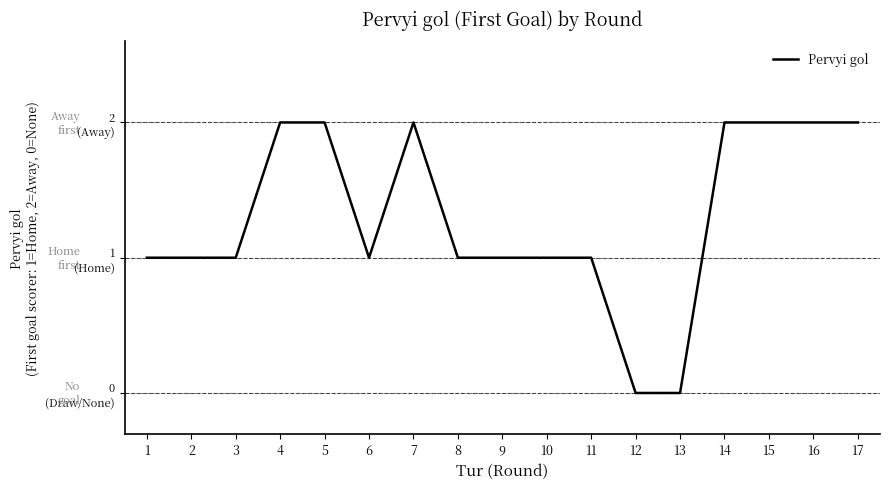

The chart shows a value of 1 at 6. True or false?

True